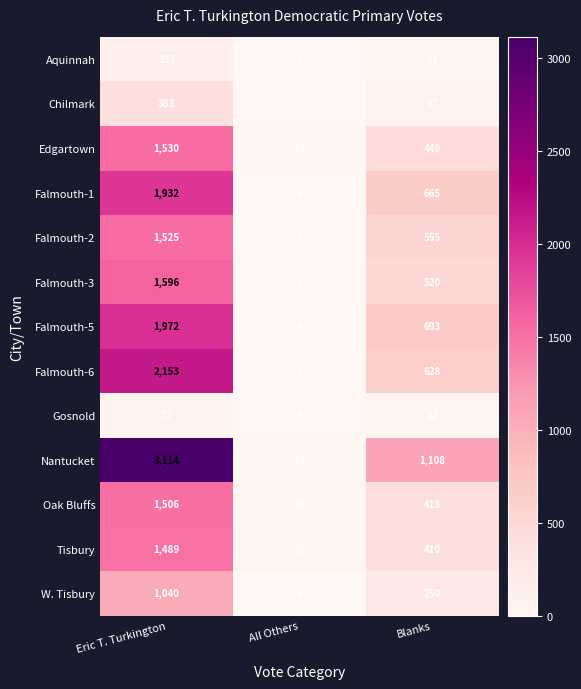

At how many categories does at least one series exceed 1298?

1